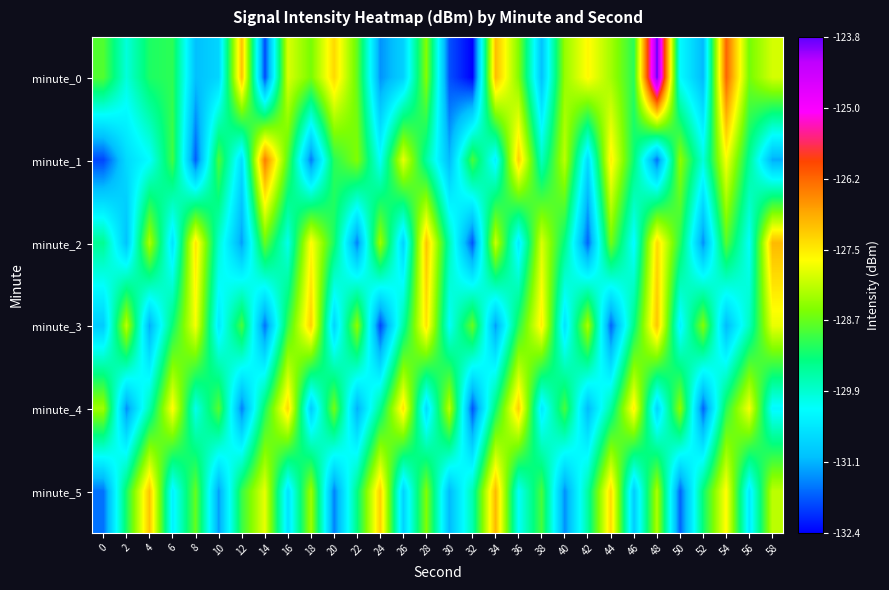

At 58, list the series in order from smallest to largest.

minute_1, minute_4, minute_5, minute_0, minute_3, minute_2